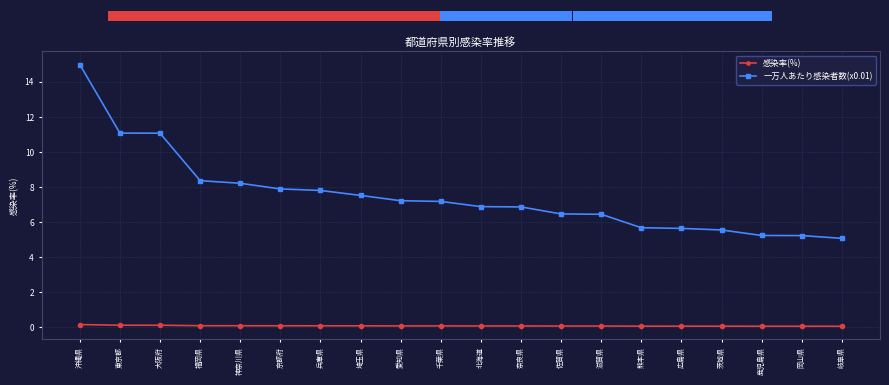

At how many categories does at least one series exceed 6?

14